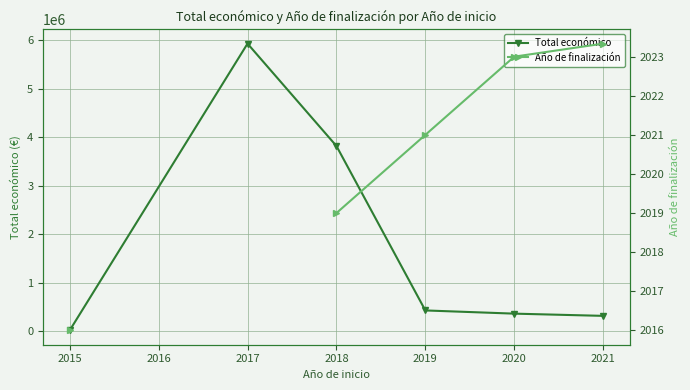

What is the difference between the Total económico values at 2019 and 2015?

411192.7